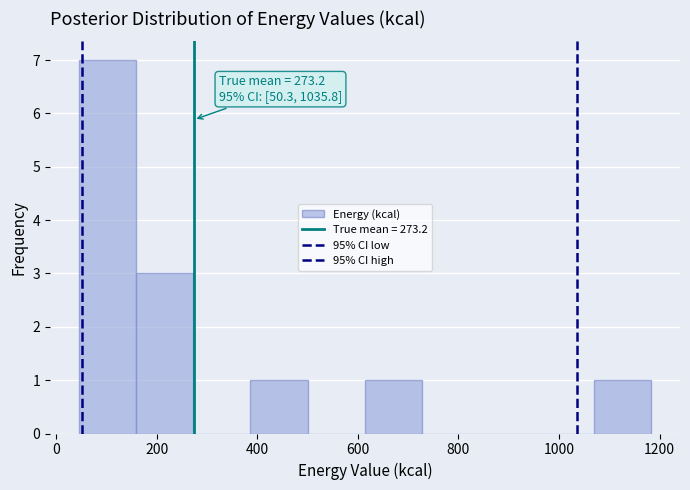

Which range on the x-axis has the tallest bar?

40 to 160